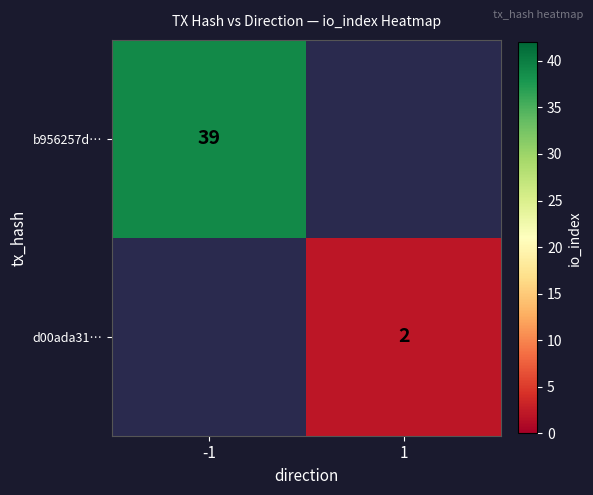

At how many categories does at least one series exceed 23?

1